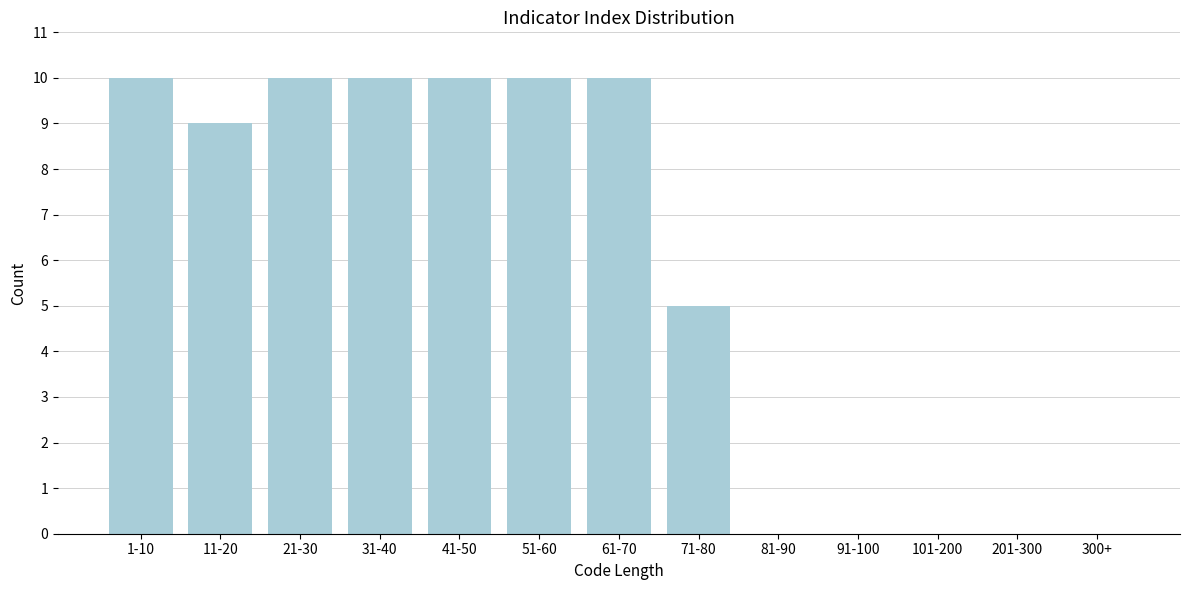

Reading right to left, list all the values displayed in this chart.

300+=0	201-300=0	101-200=0	91-100=0	81-90=0	71-80=5	61-70=10	51-60=10	41-50=10	31-40=10	21-30=10	11-20=9	1-10=10